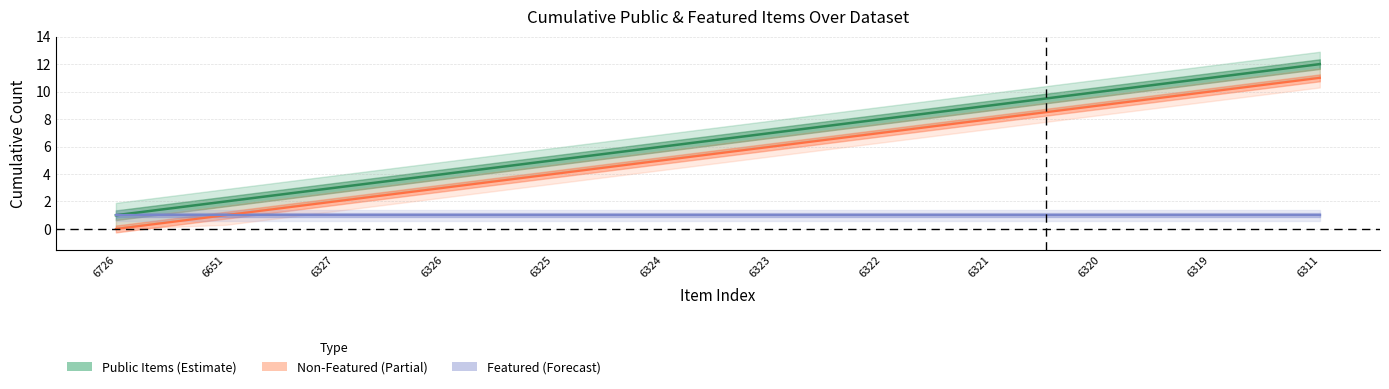

Which label corresponds to the smallest value in the chart?

6726